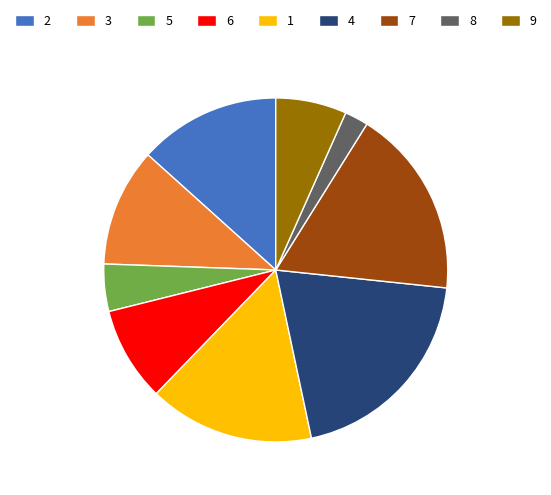

Is the sum of 1 and 9 greater than half?

No